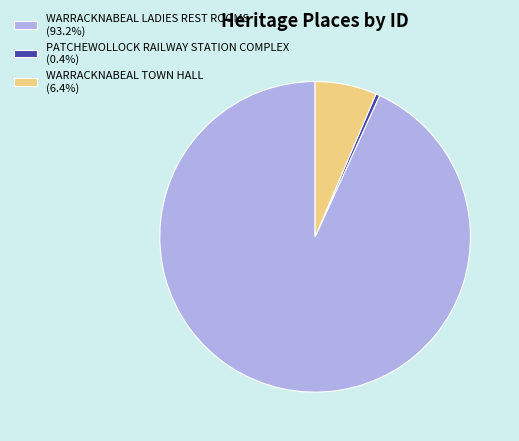

Count the number of slices in the pie.

3